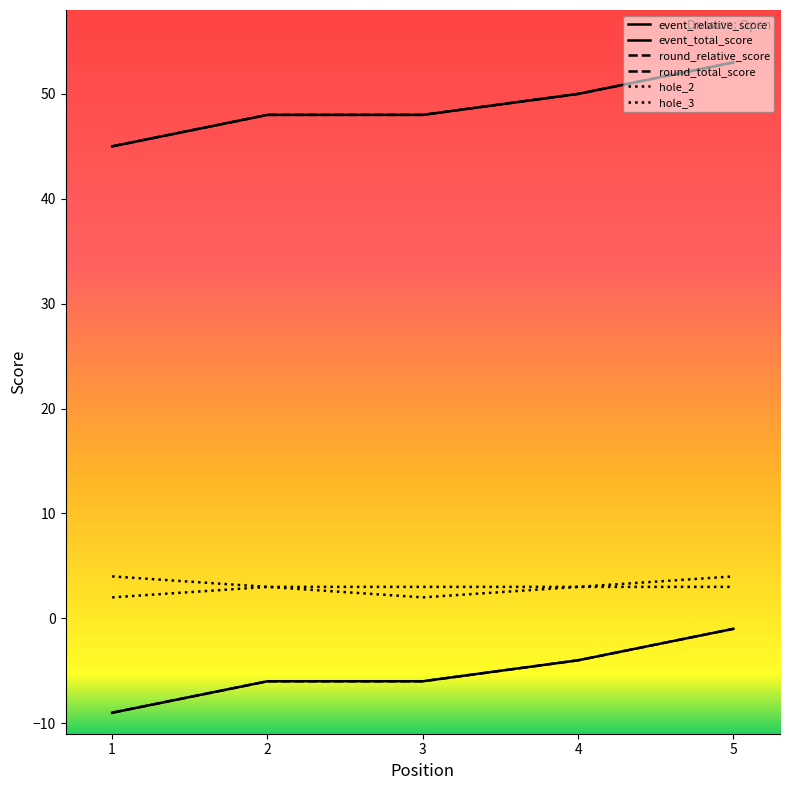

The value of round_relative_score at 1 is -9. True or false?

True